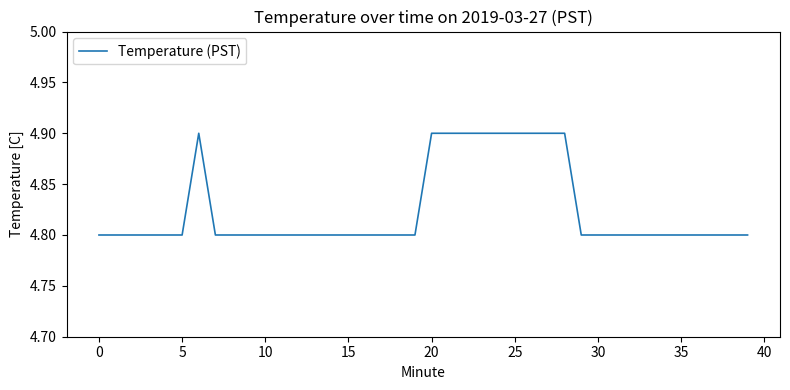

How many lines are shown in the chart?

1